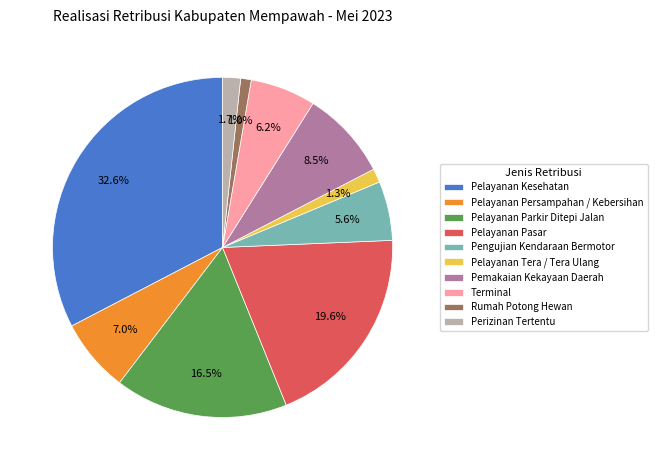

Is Perizinan Tertentu the majority of the pie?

No